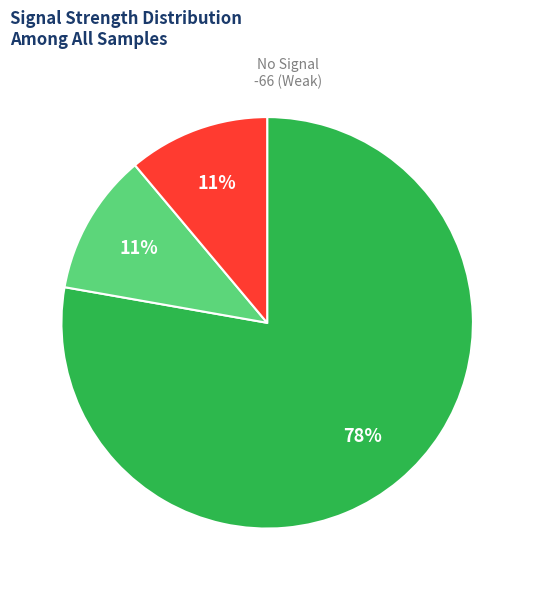

Does any single category account for the majority?

Yes